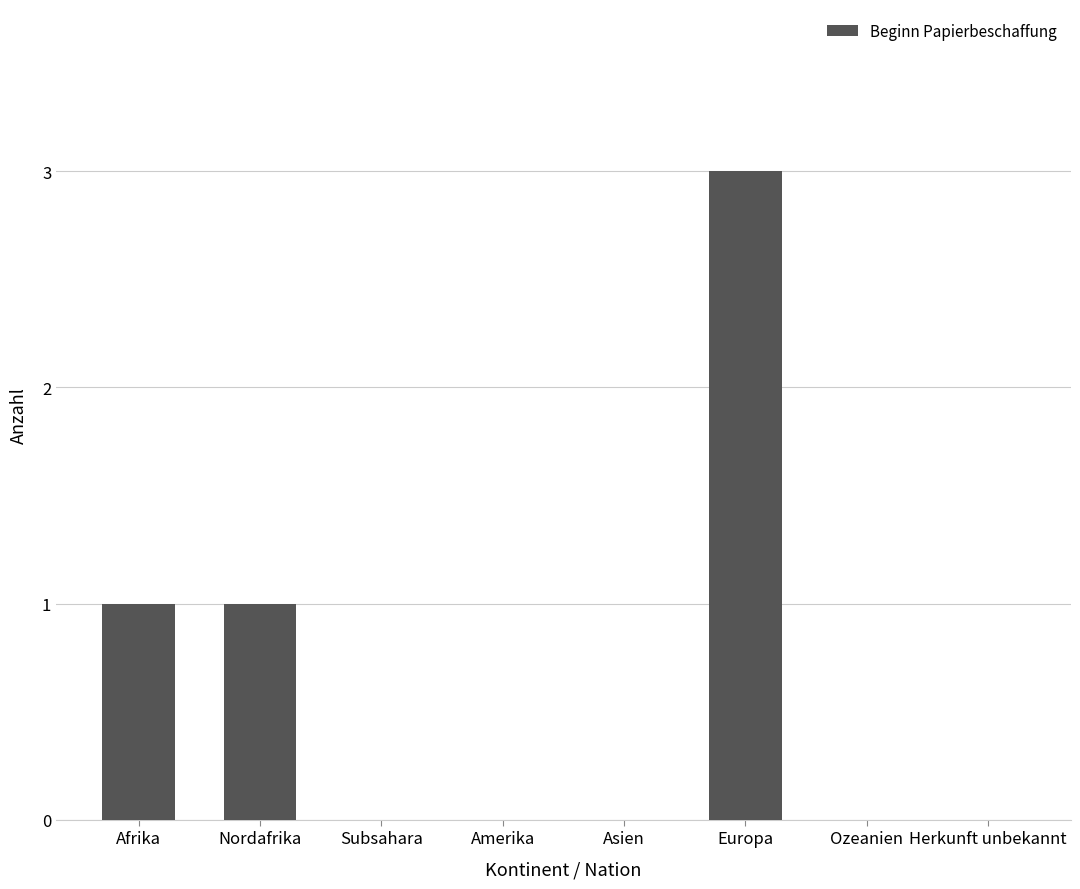

What is the sum of the values at Amerika and Afrika?

1